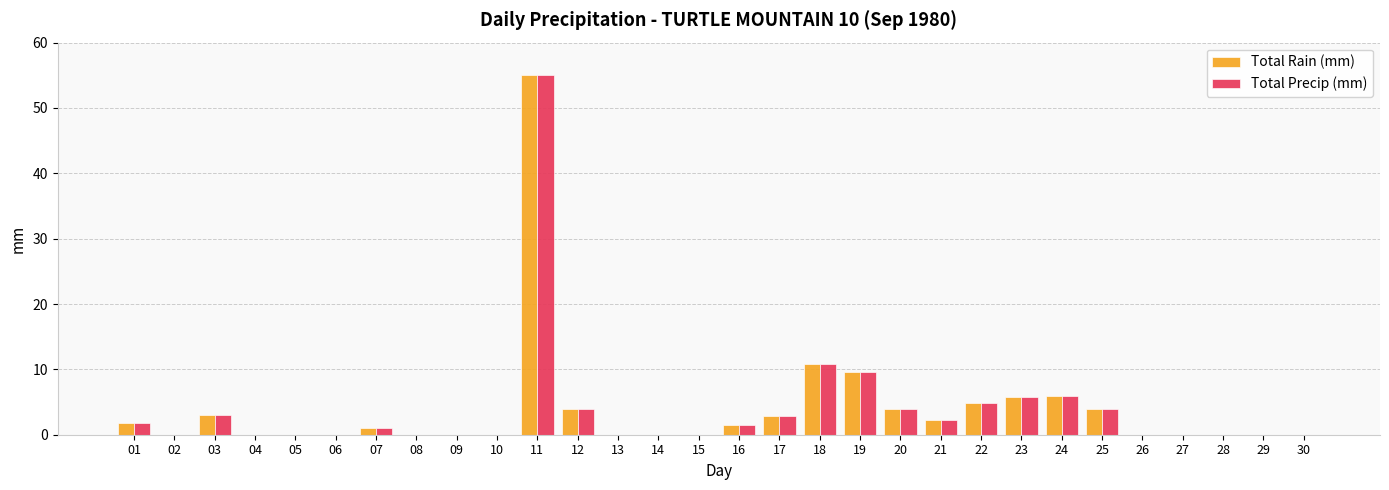

At which category does the chart reach its peak across all series?

11